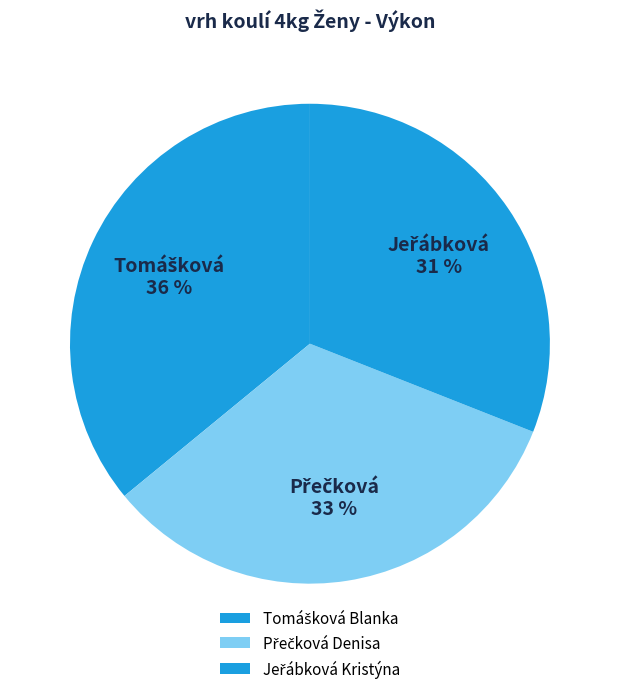

Combined, what portion of the pie is Přečková Denisa and Jeřábková Kristýna?

64.1%